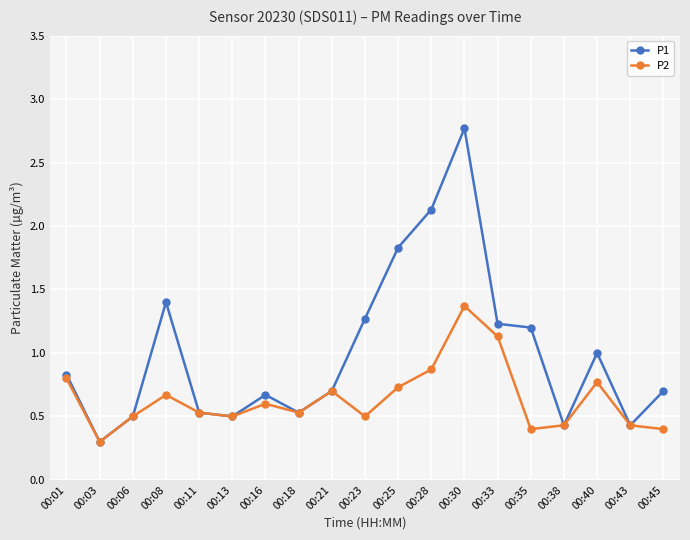

True or false: P1 has more than 1 points higher than both neighbors.

True